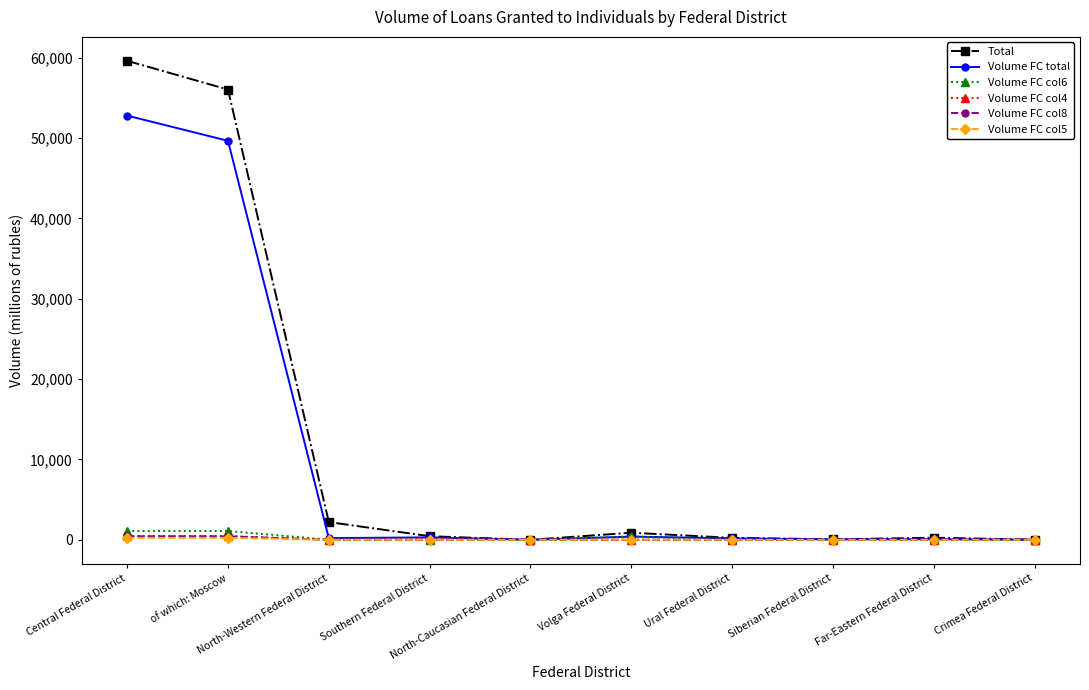

What position from the right is Ural Federal District?

4